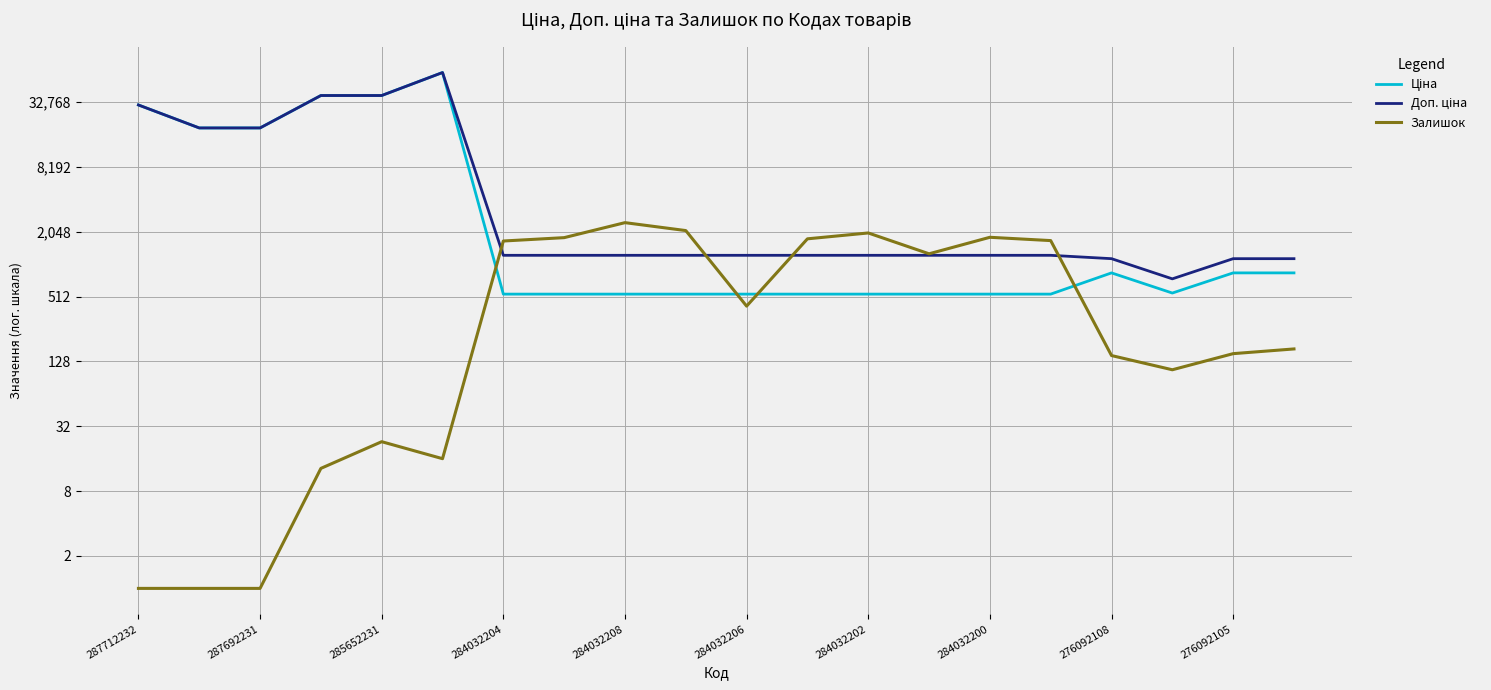

Count the number of categories in the chart.

20